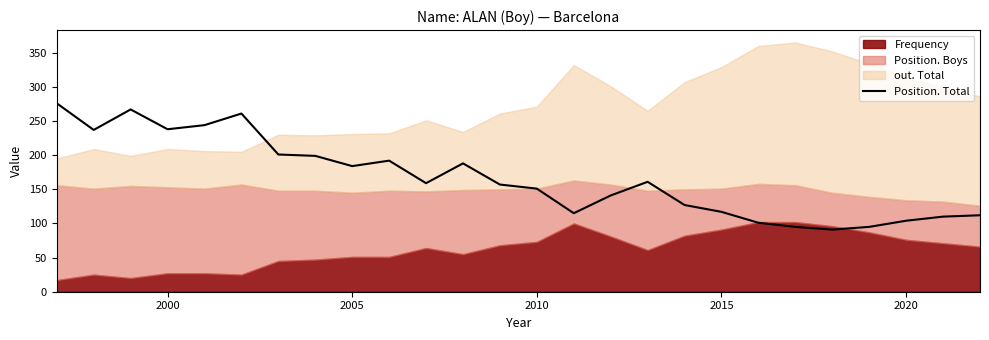

What is the lowest value of the Position. Total series?

91